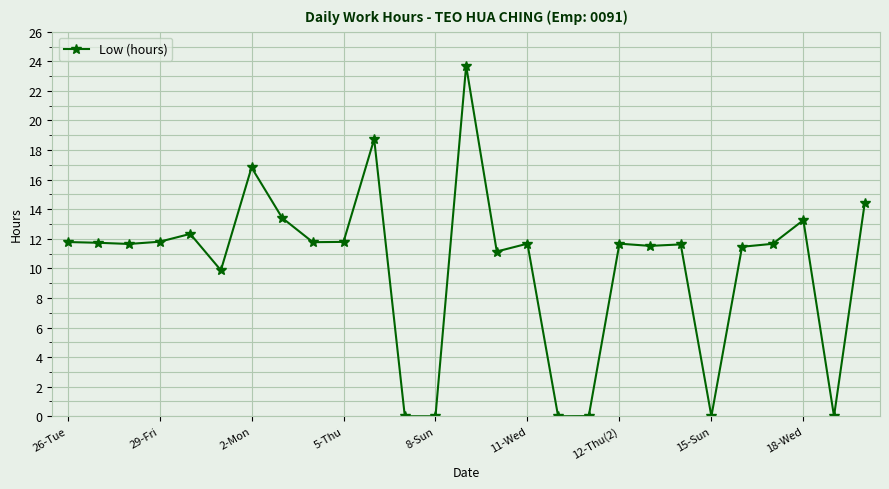

What is the average value?

10.1